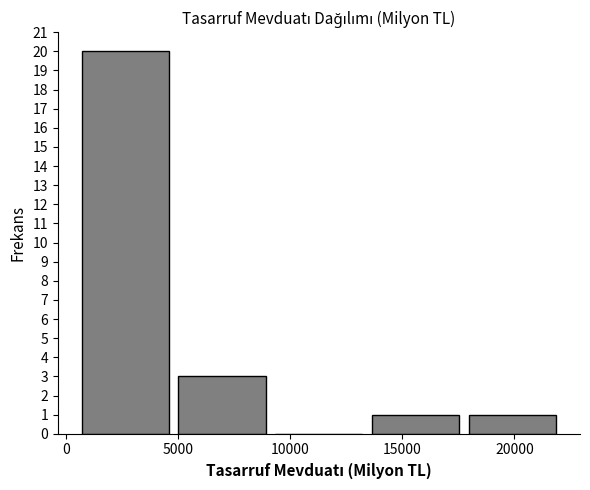

Reading left to right, list every bar in this chart as the range it spans on the x-axis followed by its height. Neither the bar edges nor the heights are printed on the chart, so give them approximately, as read against the axes.

500 to 5000: 20
5000 to 9000: 3
9000 to 13500: 0
13500 to 18000: 1
18000 to 22000: 1